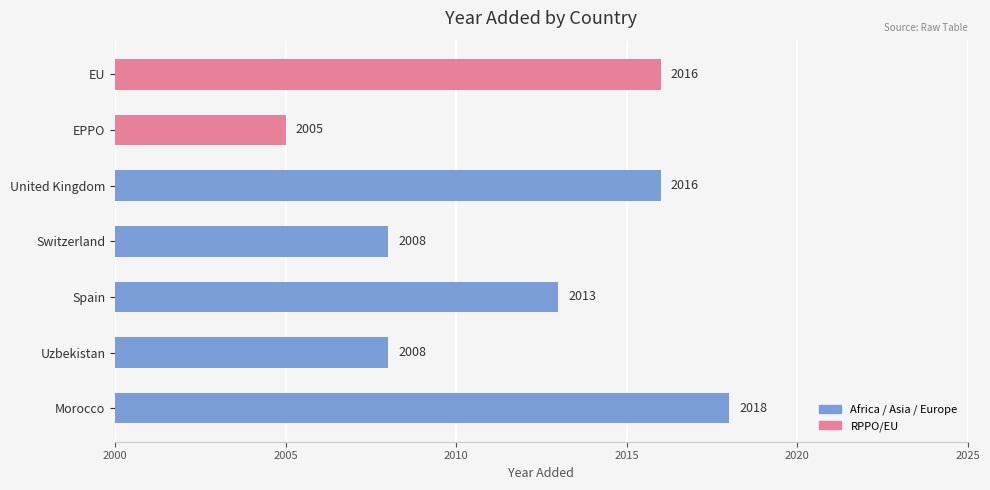

Which has a higher value, United Kingdom or EPPO?

United Kingdom